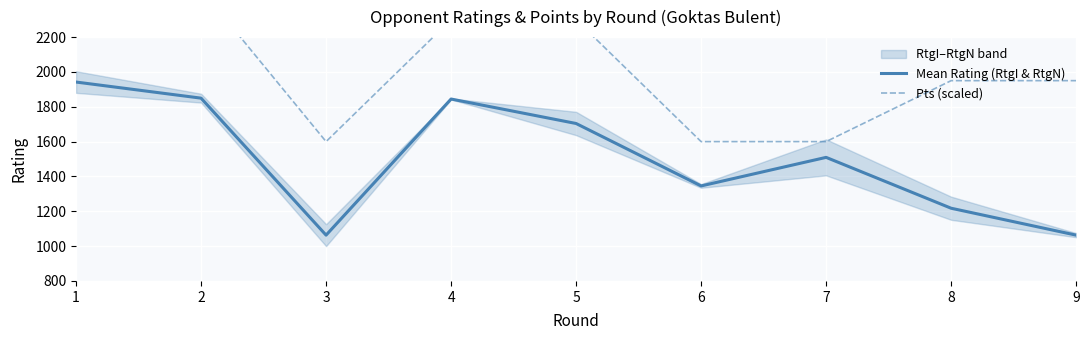

True or false: Mean Rating (RtgI & RtgN) and Pts (scaled) intersect in this chart.

False